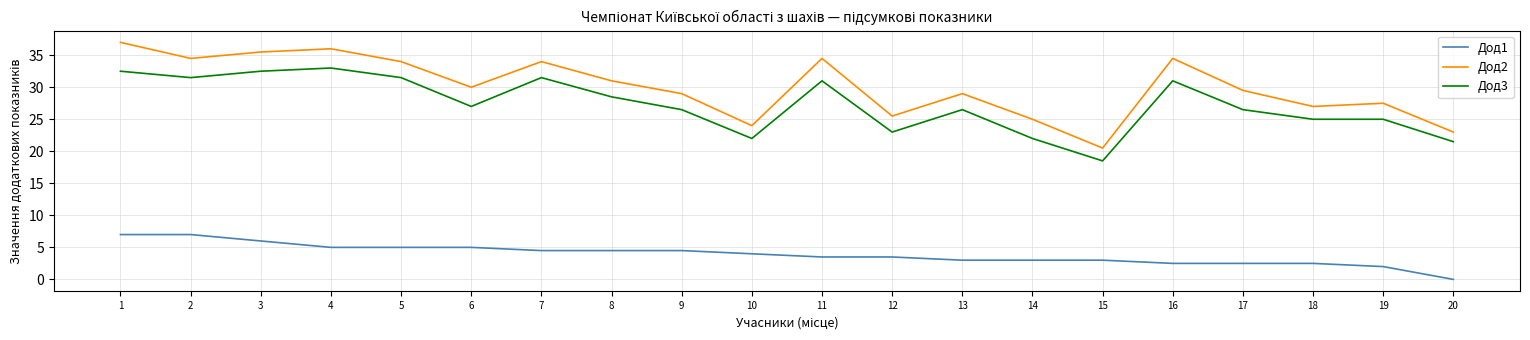

What is the maximum value shown in the chart?

37.0